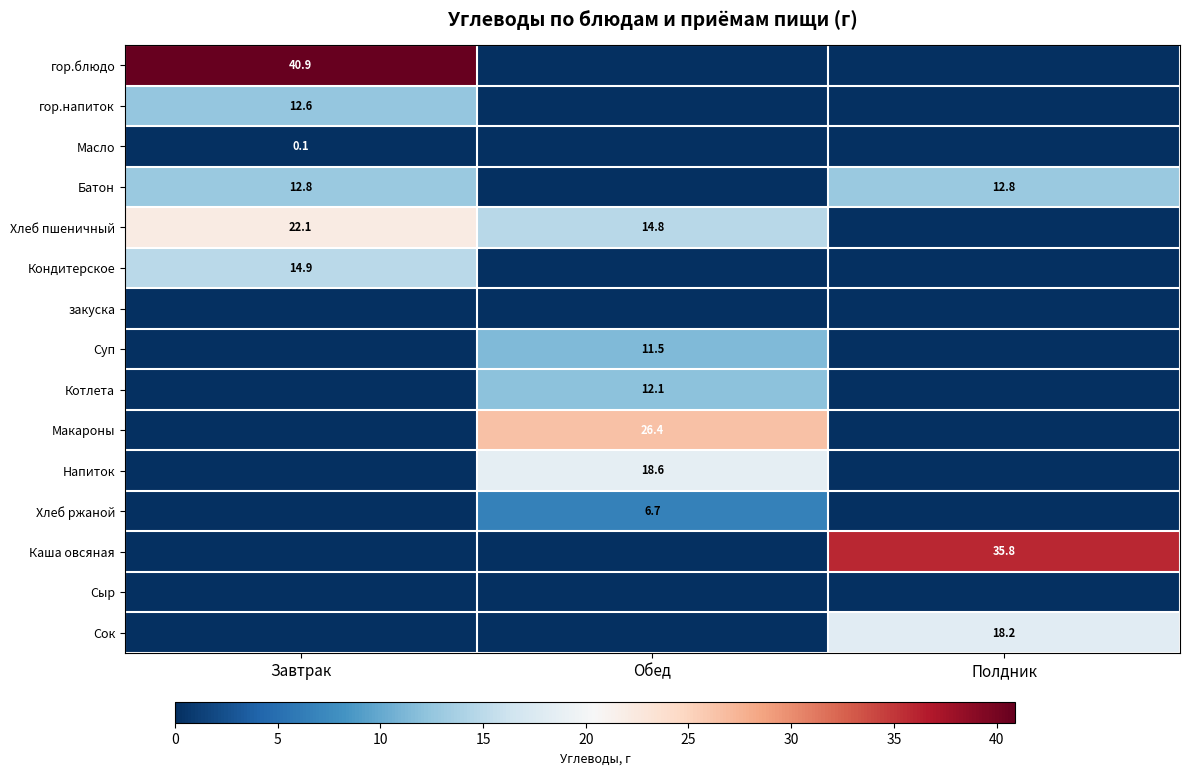

True or false: Напиток has a value of 18.6 at Обед.

True